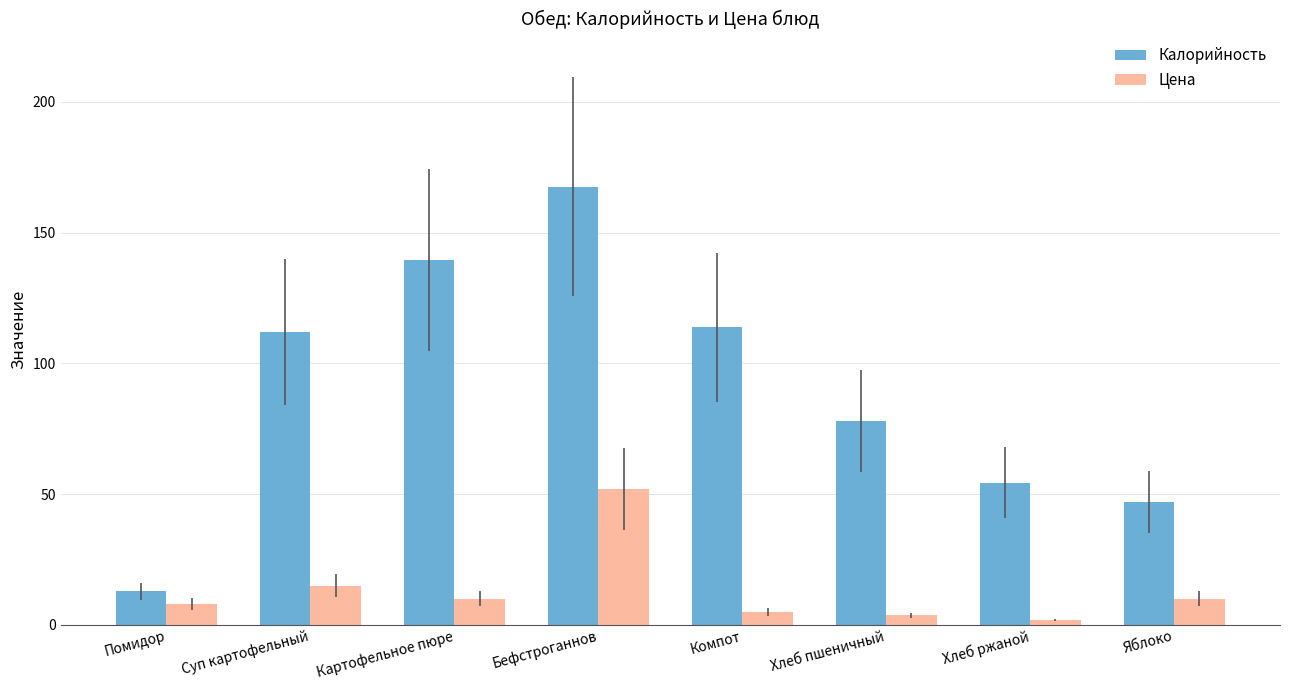

What is the label of the 3rd bar from the left?

Картофельное пюре